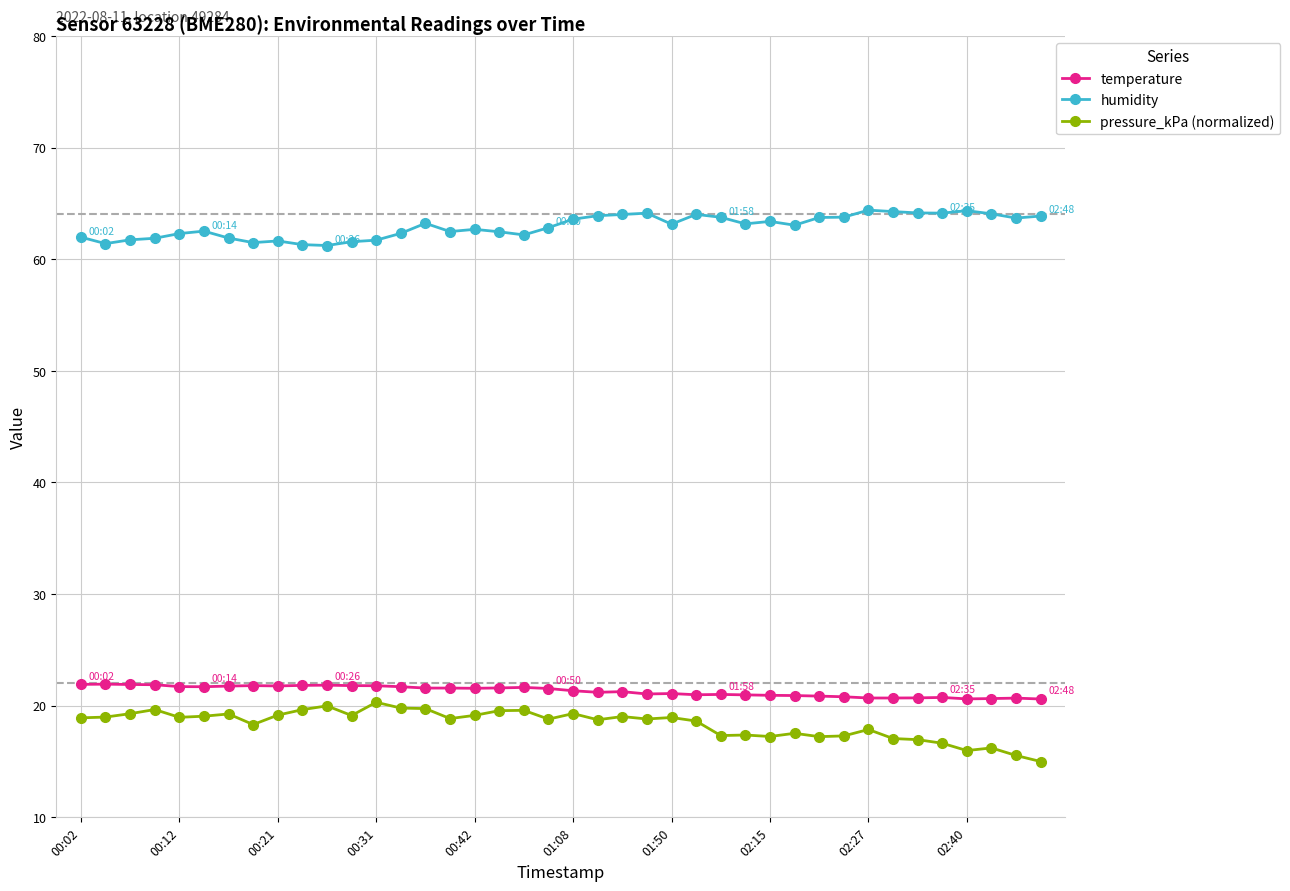

What is the value of the humidity point at the 3rd from the left?

61.7